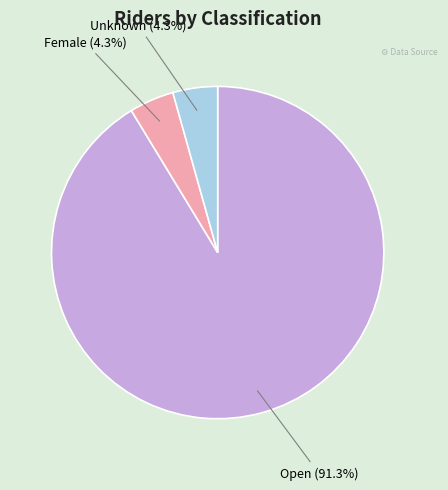

To the nearest percent, what is the combined percentage of Open and Female?

96%